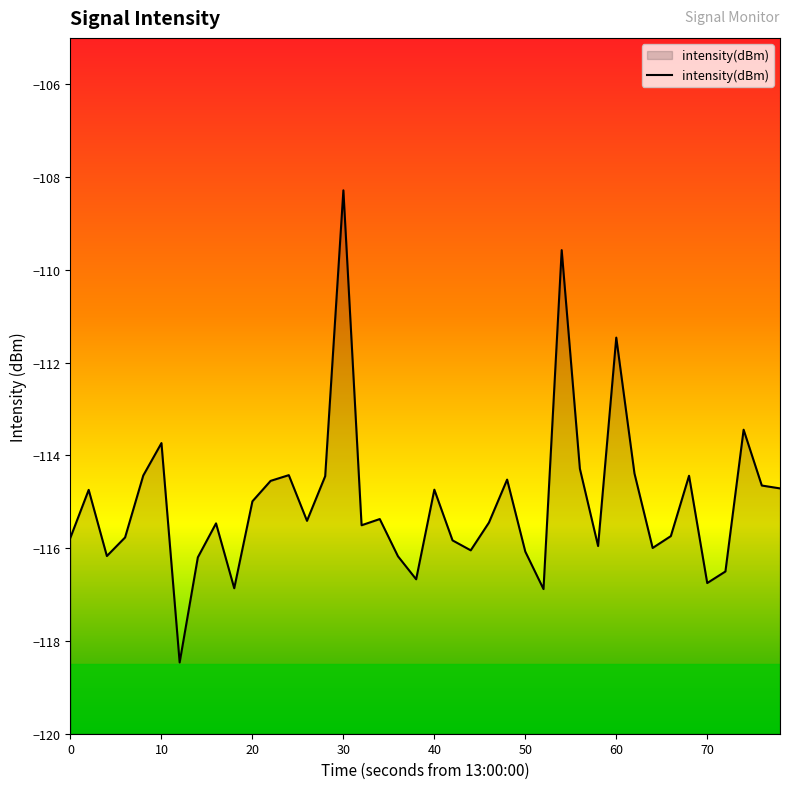

What is the value of the 25th point from the left?

-114.5